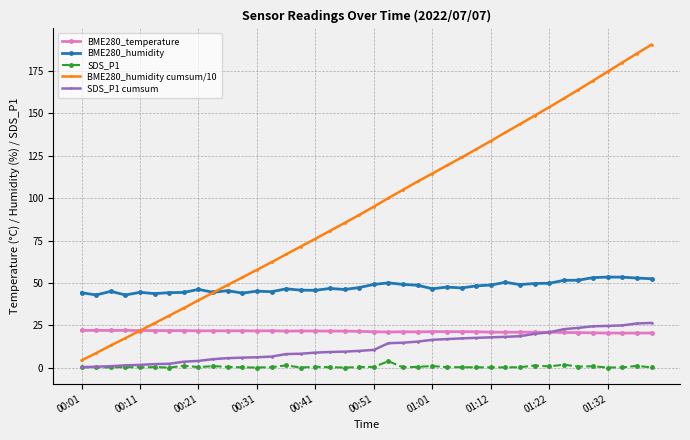

What is the smallest value displayed?

0.2